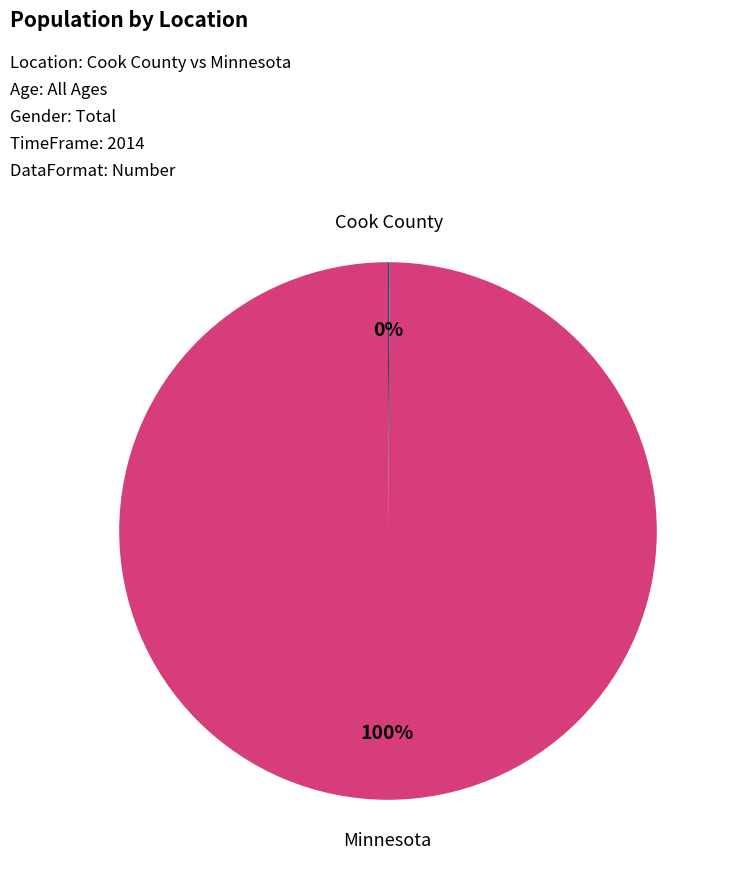

To the nearest percent, what is the average slice percentage?

50%